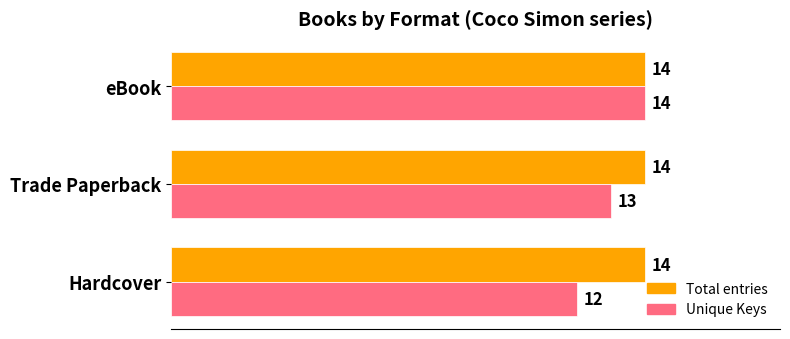

At which category does the chart reach its minimum across all series?

Hardcover